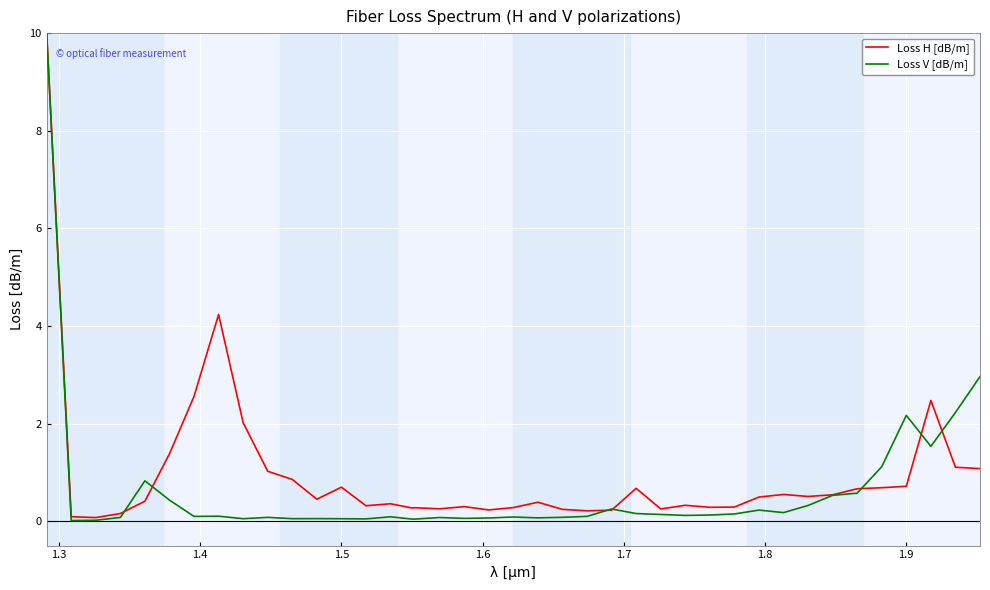

Which series has the widest spread of values?

Loss V [dB/m]